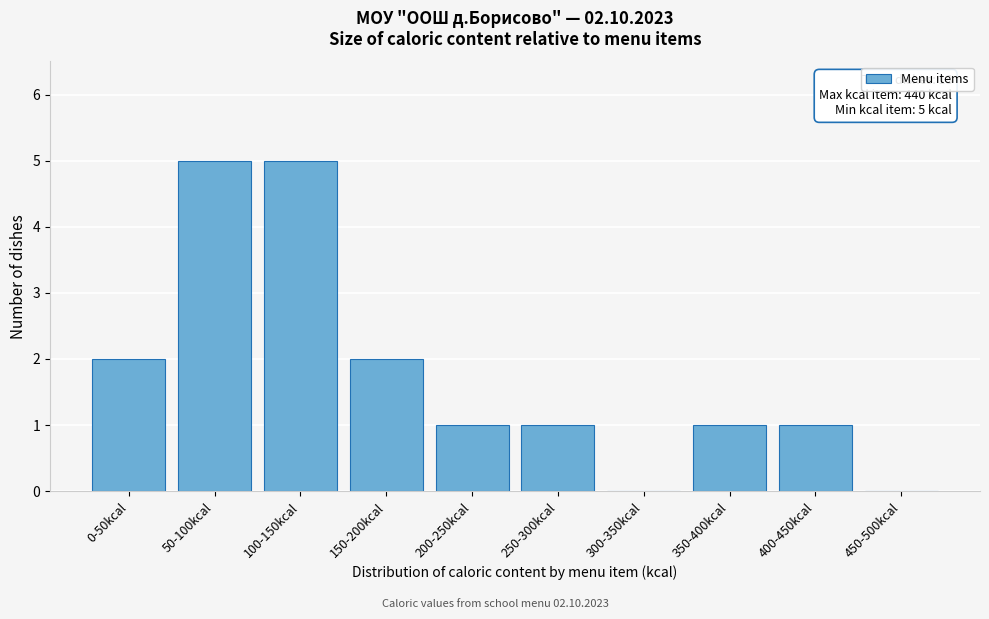

Reading left to right, list all the values displayed in this chart.

0-50kcal=2	50-100kcal=5	100-150kcal=5	150-200kcal=2	200-250kcal=1	250-300kcal=1	300-350kcal=0	350-400kcal=1	400-450kcal=1	450-500kcal=0